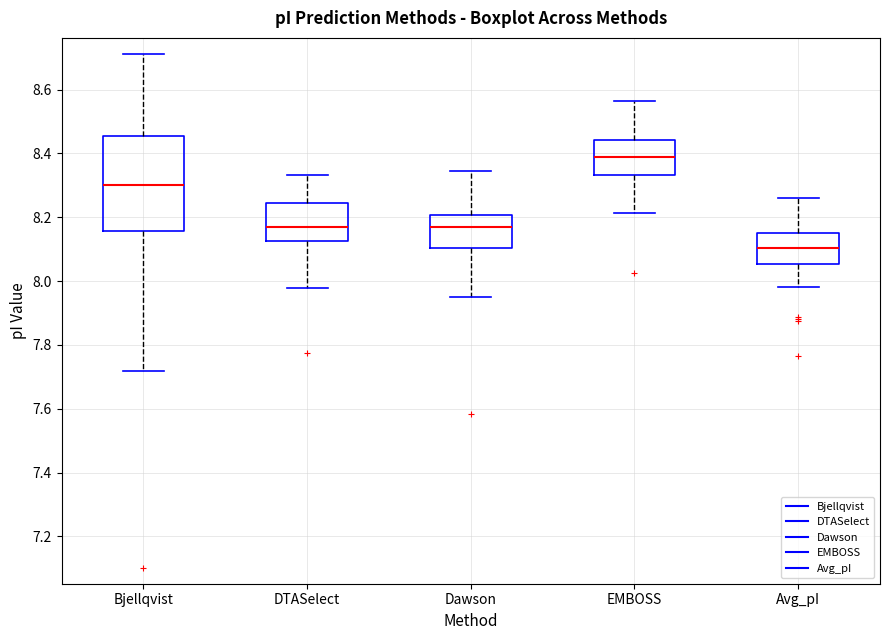

Comparing the boxes themselves (not the whiskers), which one is the tallest?

Bjellqvist